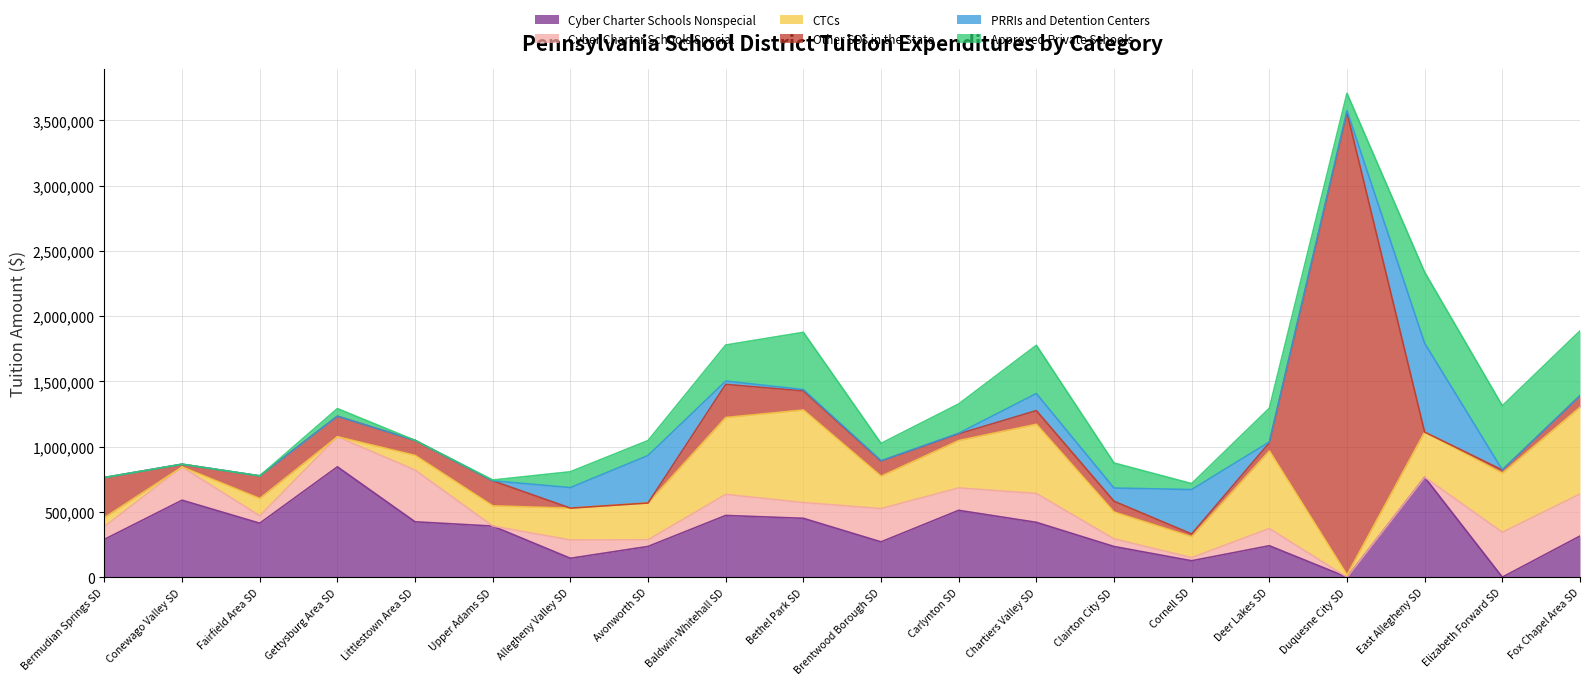

Is it true that Tuition to Cyber Charter Schools Special equals 230328.4 at Gettysburg Area SD?

True